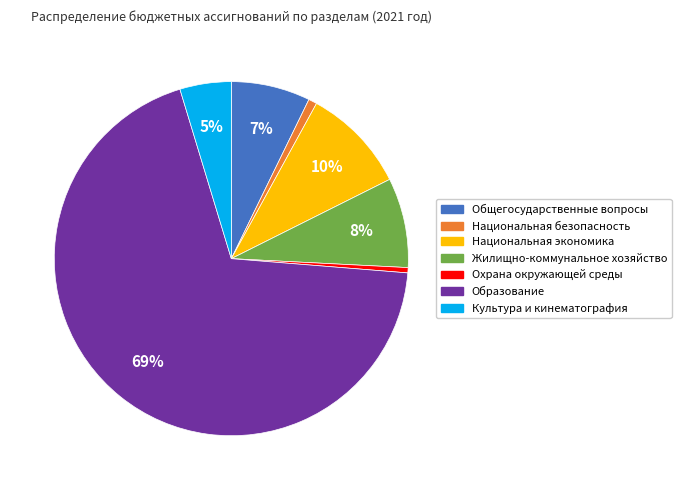

Between Национальная экономика and Культура и кинематография, which is larger?

Национальная экономика